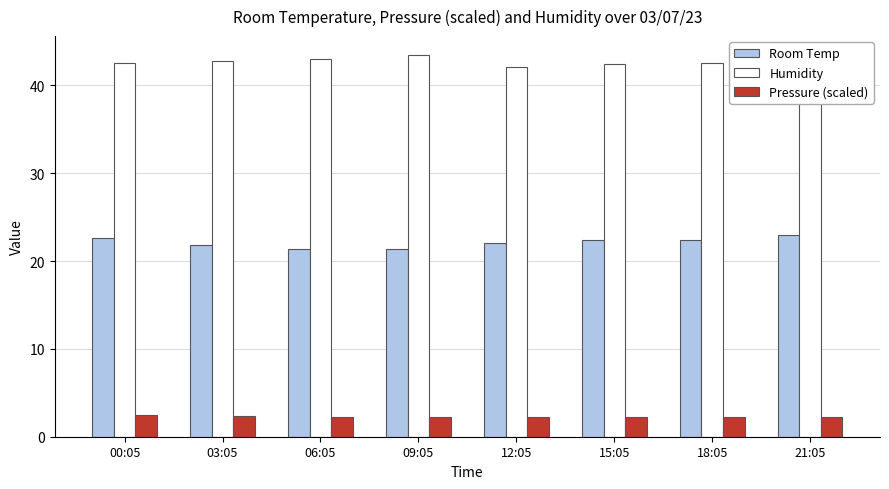

At which label does Room Temp reach its minimum?

09:05